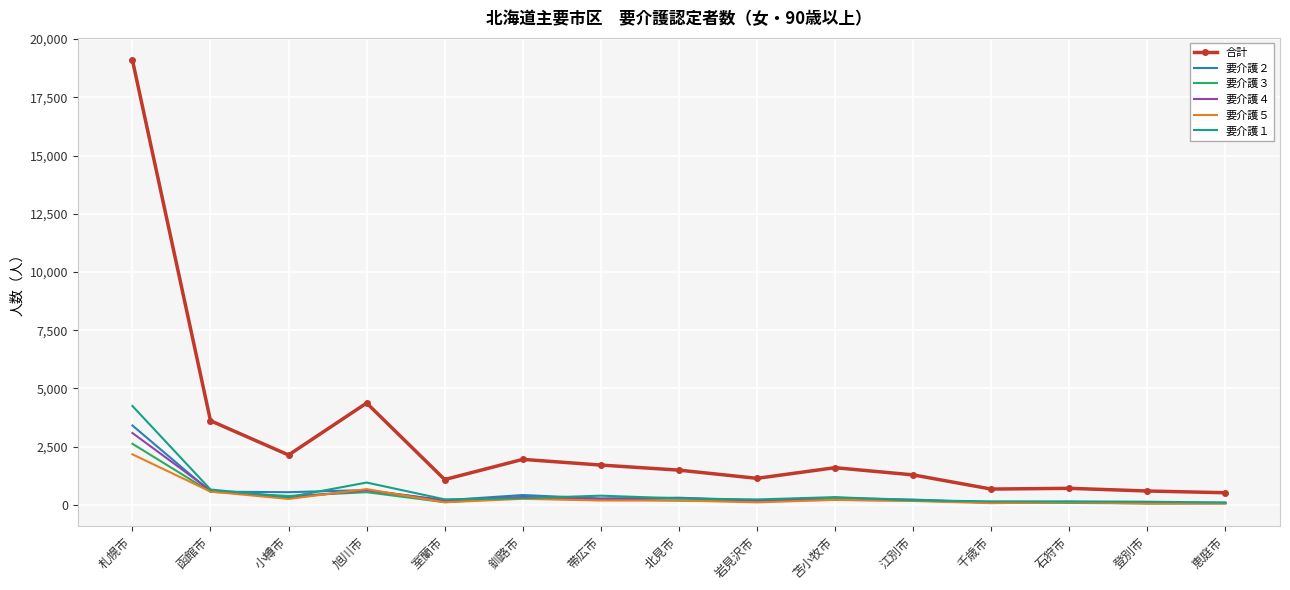

Is it true that 要介護２ equals 546 at 小樽市?

True